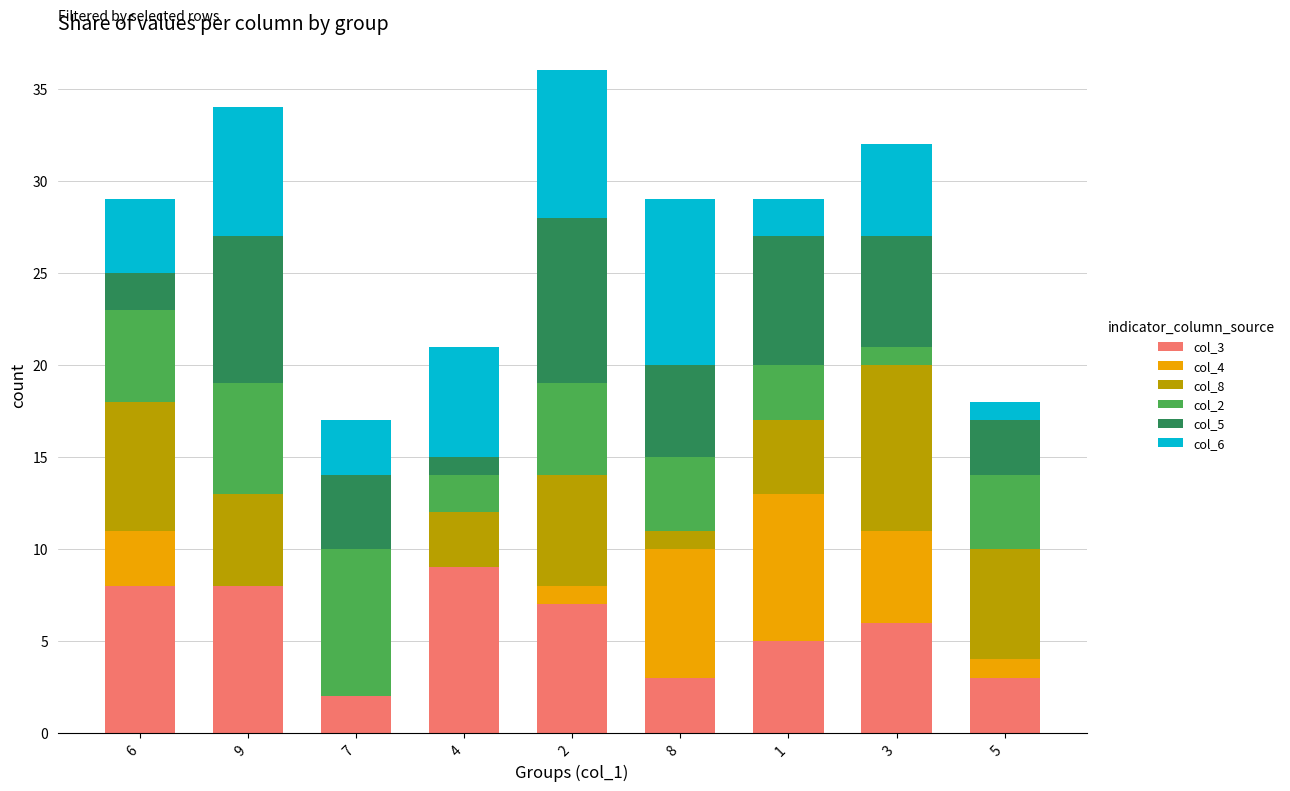

At which category is the sum across all series the highest?

2